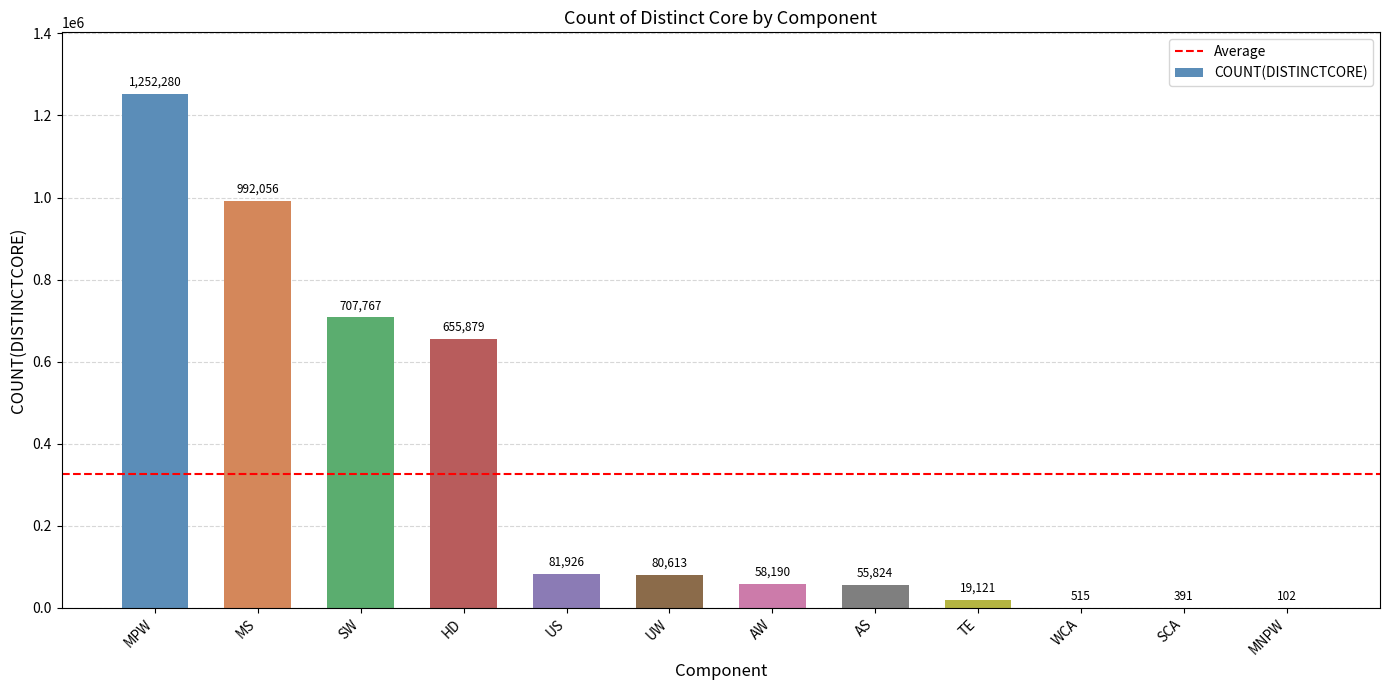

Between SCA and SW, which is larger?

SW